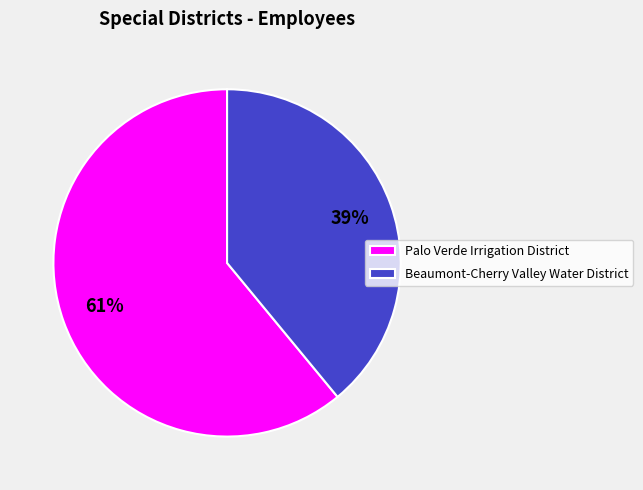

True or false: Beaumont-Cherry Valley Water District accounts for 39% of the total.

True